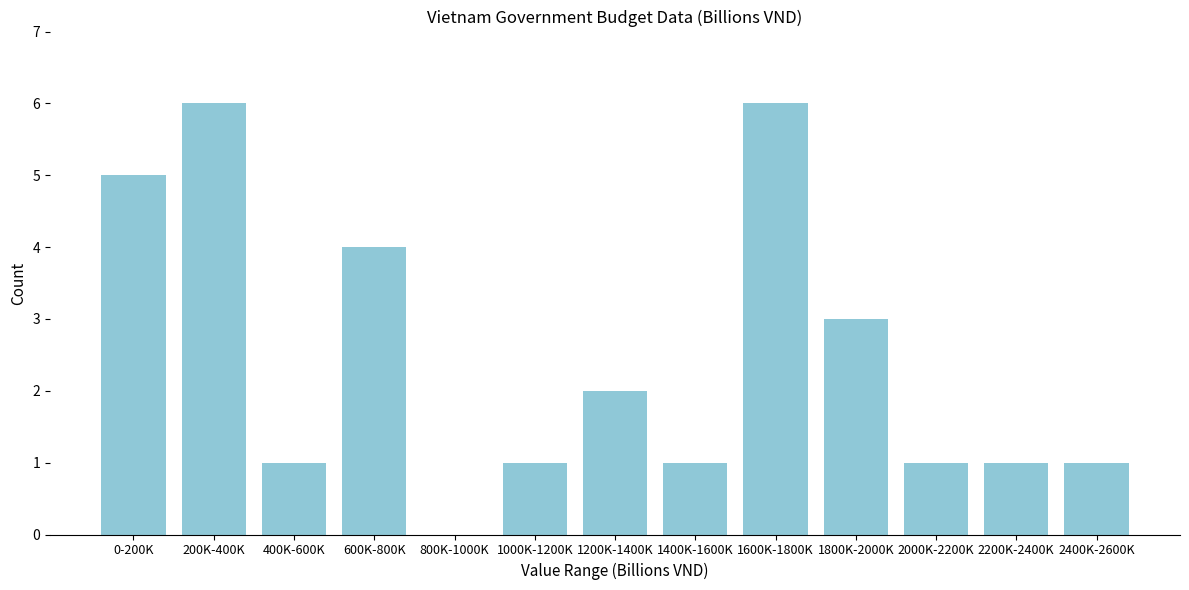

Reading left to right, extract all data points from this chart.

0-200K=5	200K-400K=6	400K-600K=1	600K-800K=4	800K-1000K=0	1000K-1200K=1	1200K-1400K=2	1400K-1600K=1	1600K-1800K=6	1800K-2000K=3	2000K-2200K=1	2200K-2400K=1	2400K-2600K=1